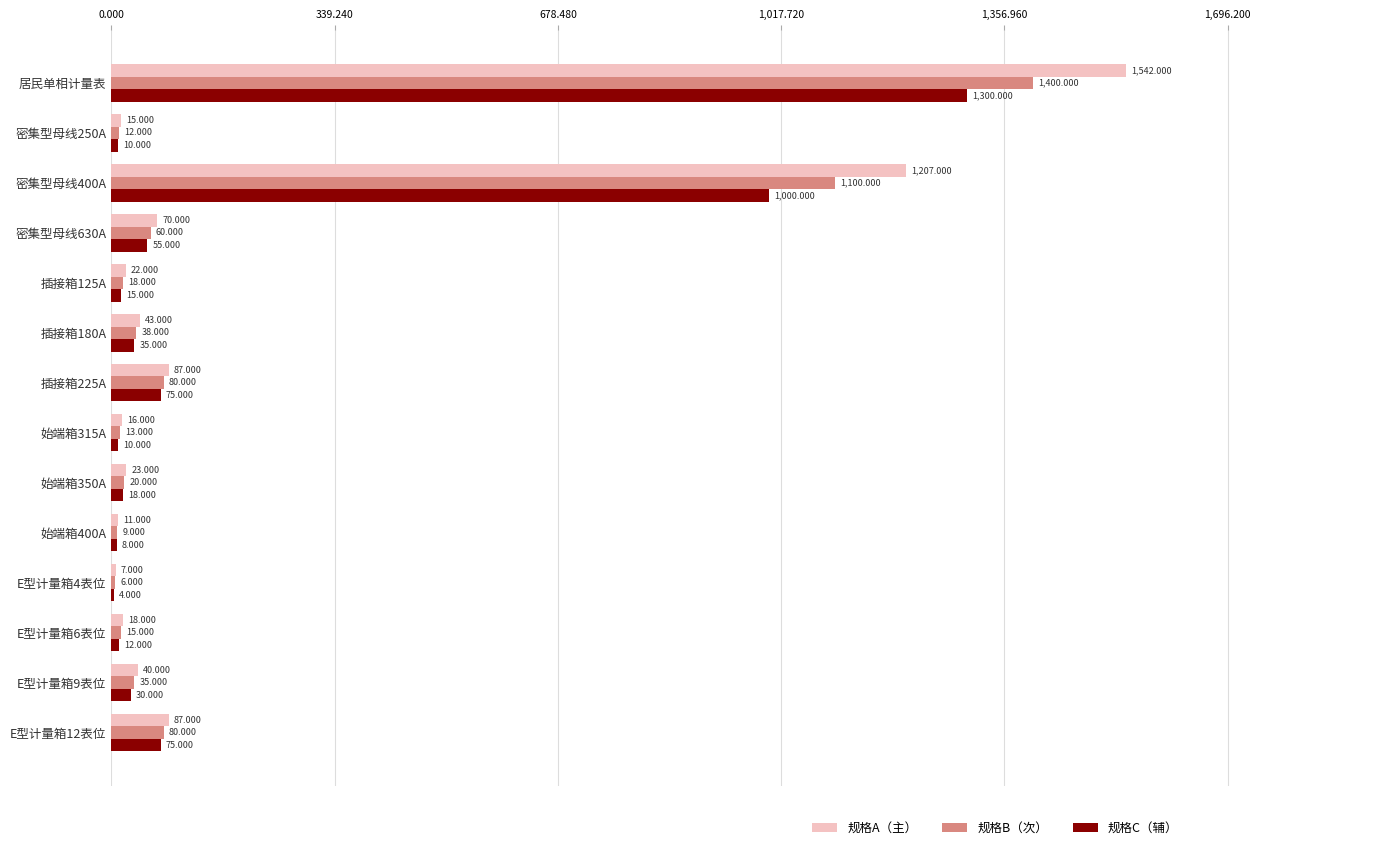

Count the number of data series in this chart.

3